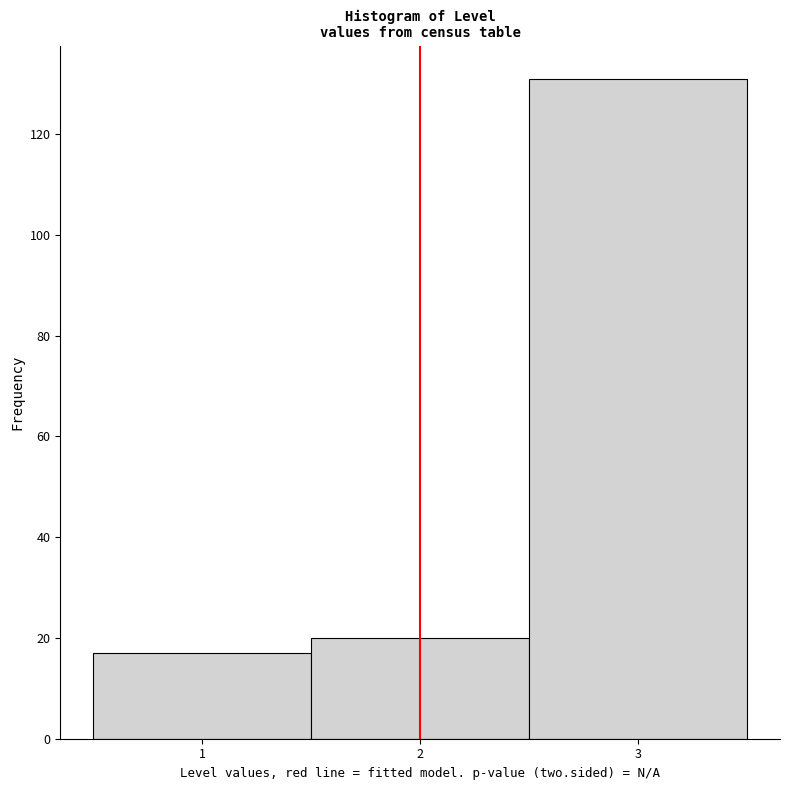

Reading left to right, transcribe this chart: for each bar, give the range it covers on the x-axis and its height. The values are not printed on the chart, so give them approximately, as read against the axis.

0.5 to 1.5: 18
1.5 to 2.5: 20
2.5 to 3.5: 132